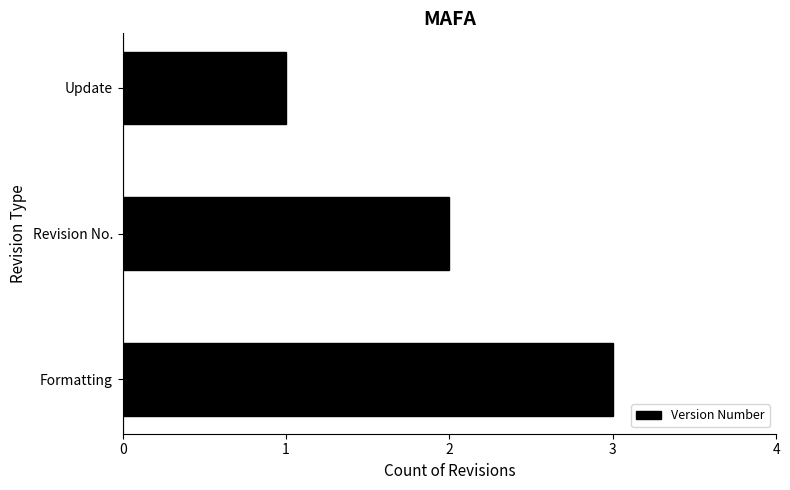

List the labels in order of value, largest first.

Formatting, Revision No., Update